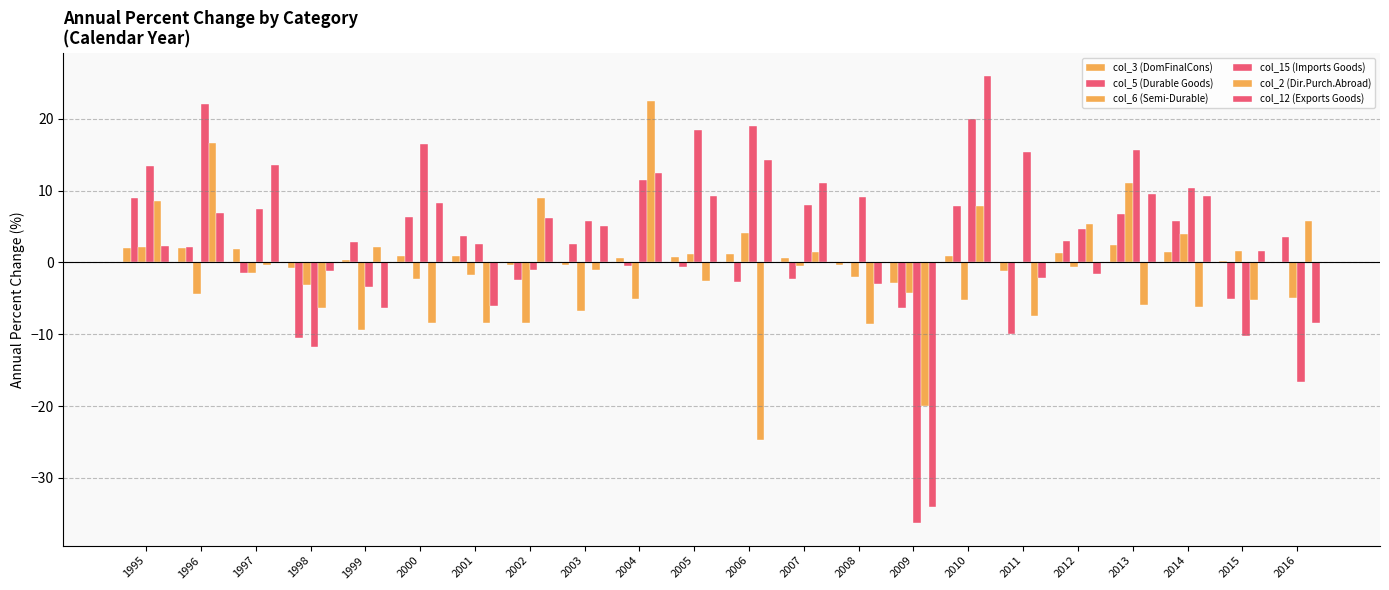

How many positive values does the col_2 (Dir.Purch.Abroad) series have?

9